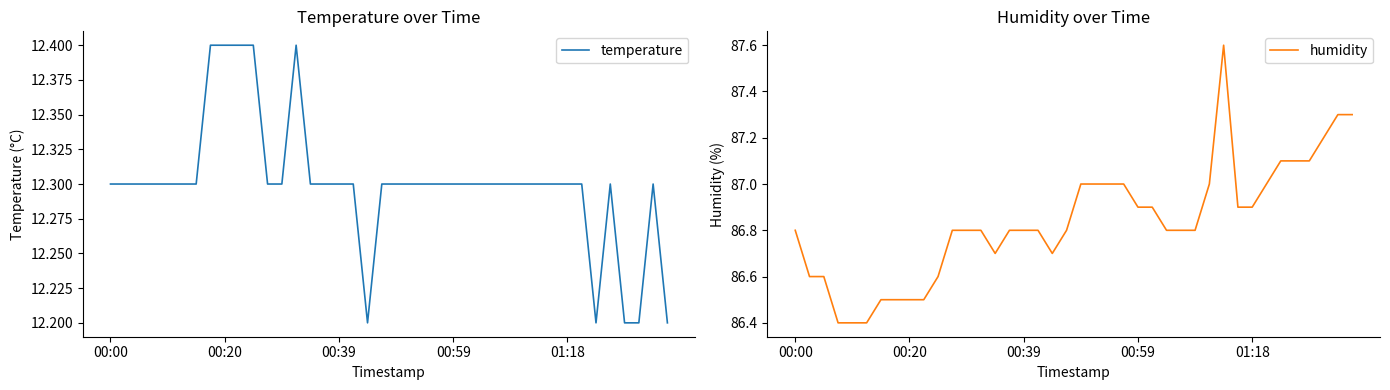

List the series in order of their overall mean, highest first.

humidity, temperature